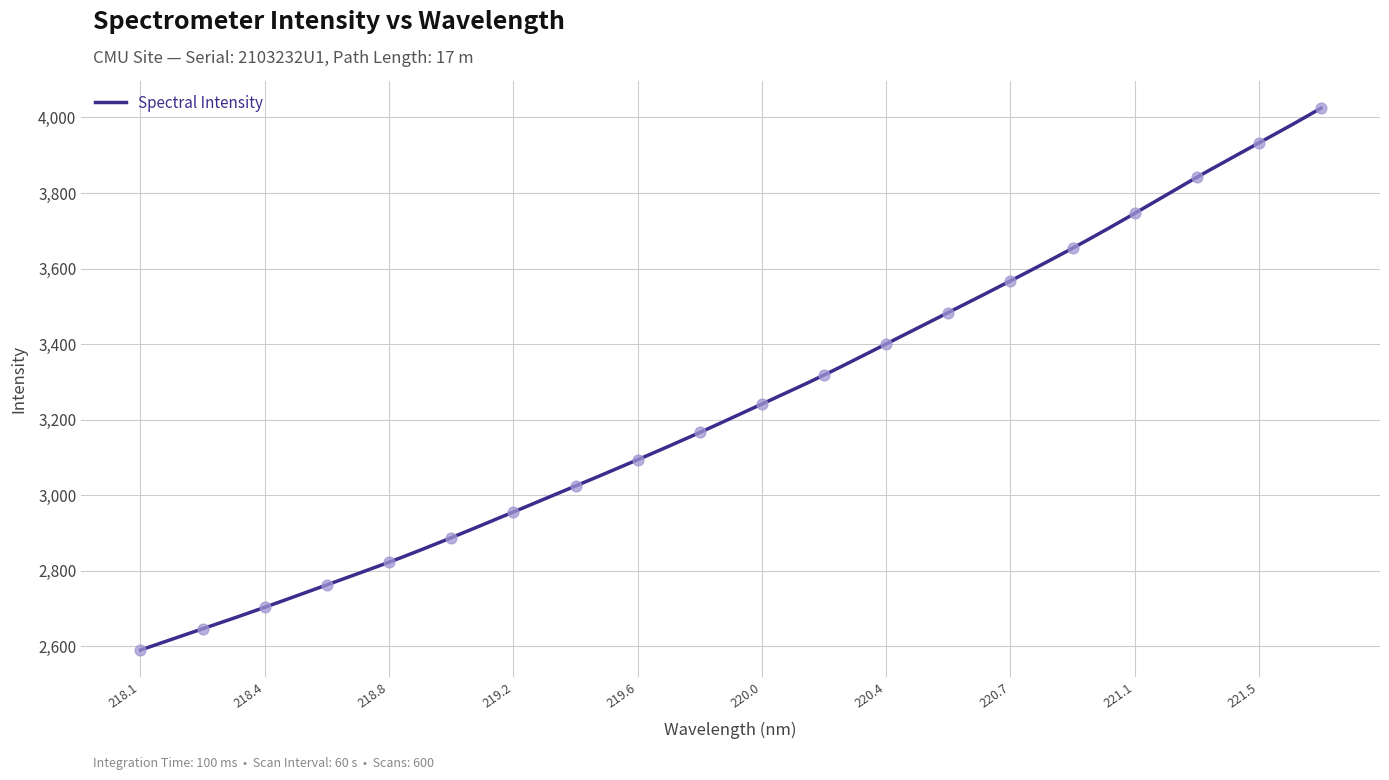

What is the lowest value of the Spectral Intensity series?

2589.8